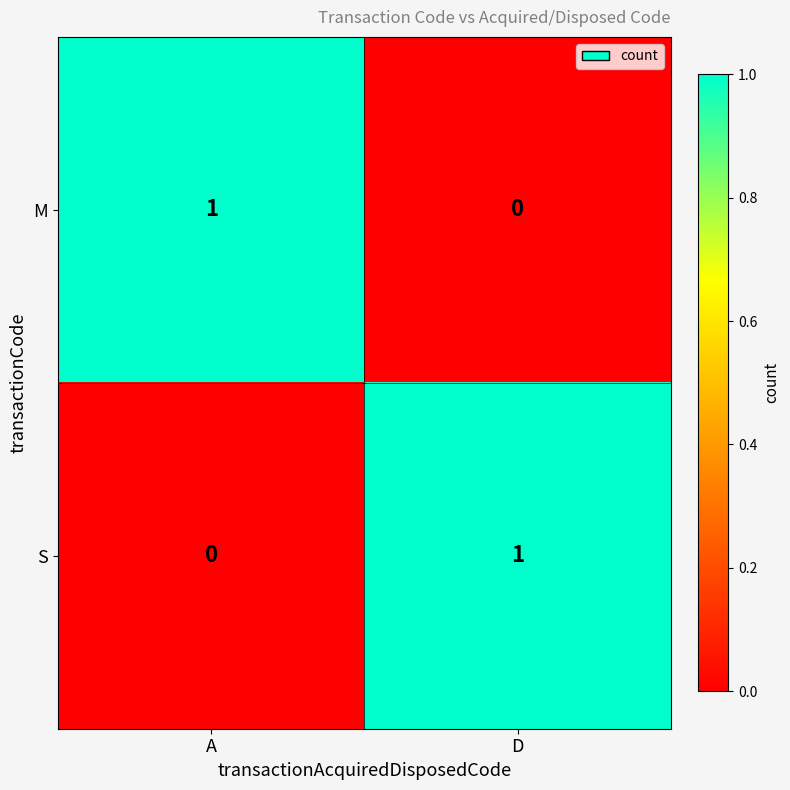

List the labels in order of M value, smallest first.

D, A